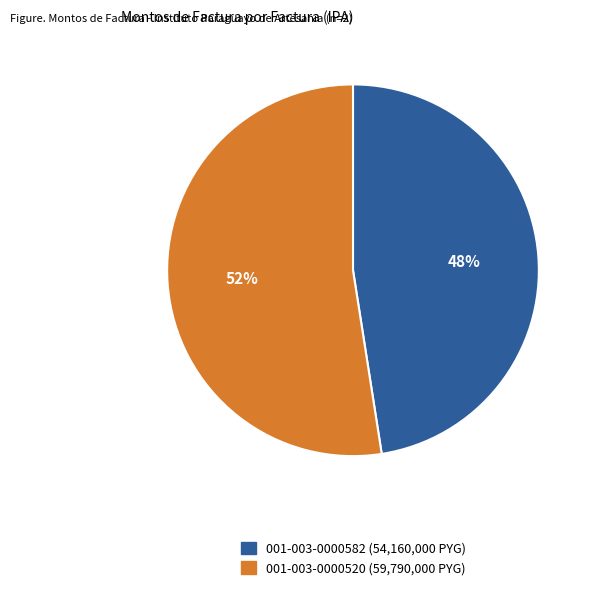

To the nearest percent, what portion does 001-003-0000520 represent?

52%